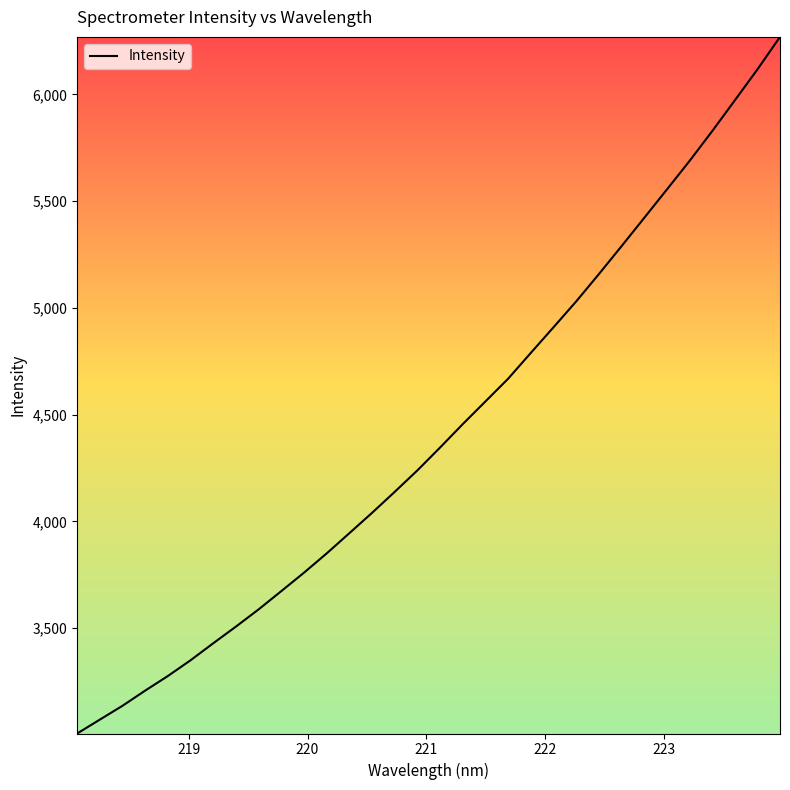

What is the minimum value shown in the chart?

3005.9